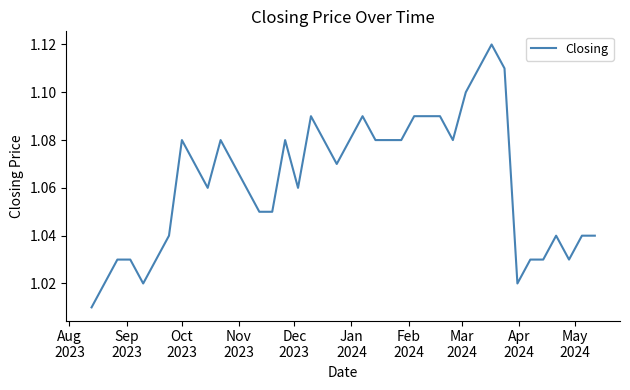

What is the difference between the maximum and minimum values?

0.1